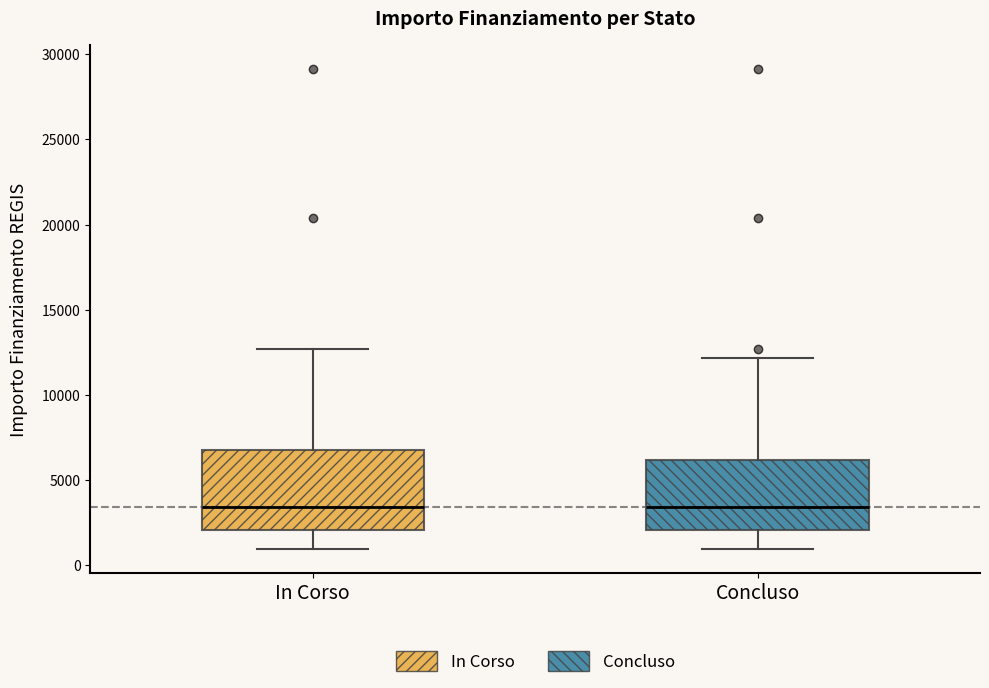

Comparing the boxes themselves (not the whiskers), which one is the tallest?

In Corso